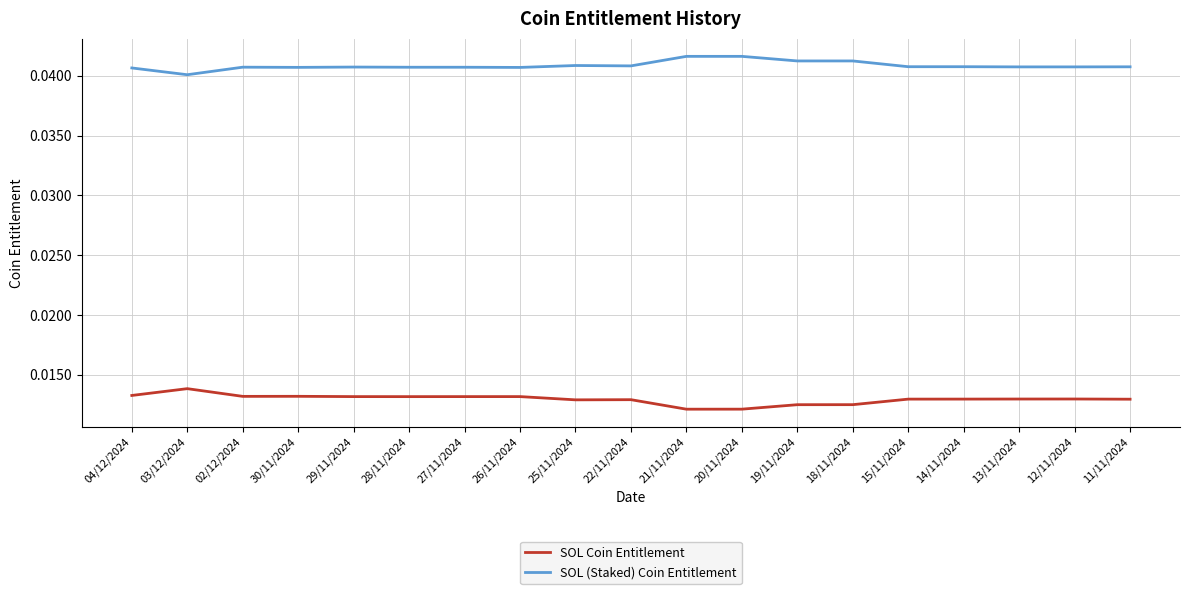

Where is the first local minimum for SOL (Staked) Coin Entitlement?

03/12/2024